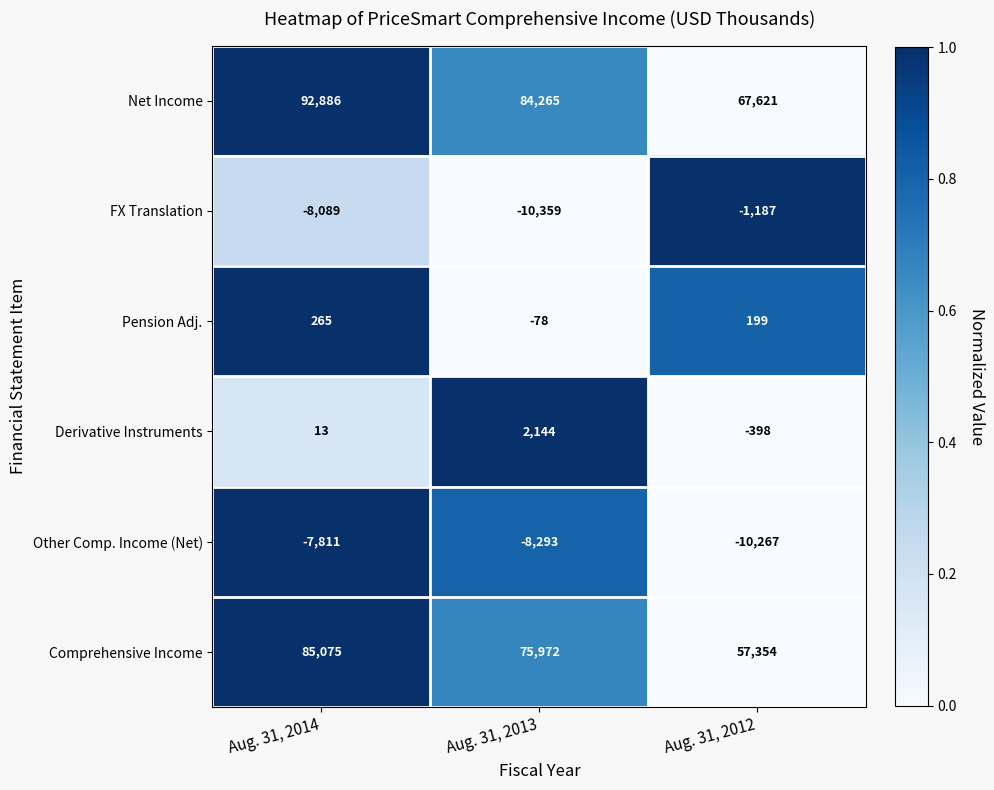

Which label corresponds to the smallest value in the chart?

Aug. 31, 2013